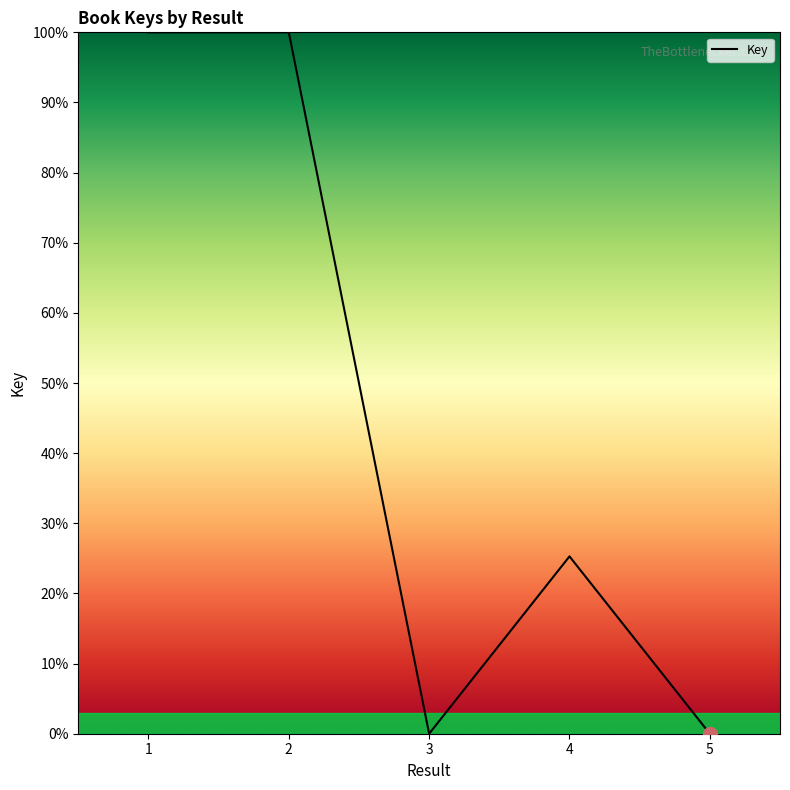

What is the difference between the maximum and minimum values?

100.0